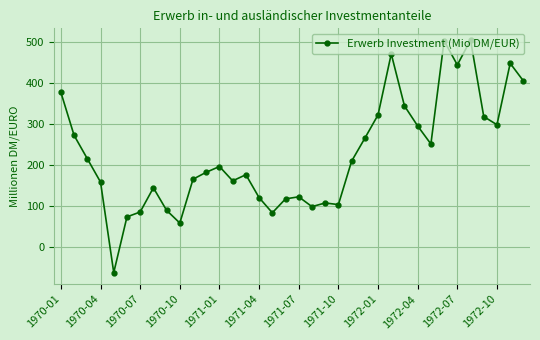

What is the smallest value displayed?

-62